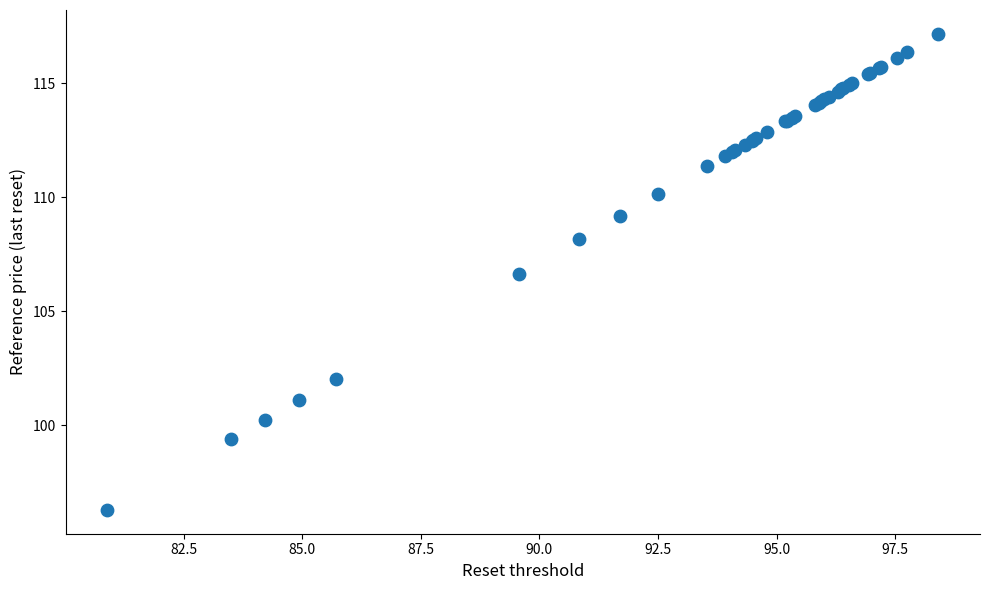

What Y value in the scatter plot is closest to 106?

106.6